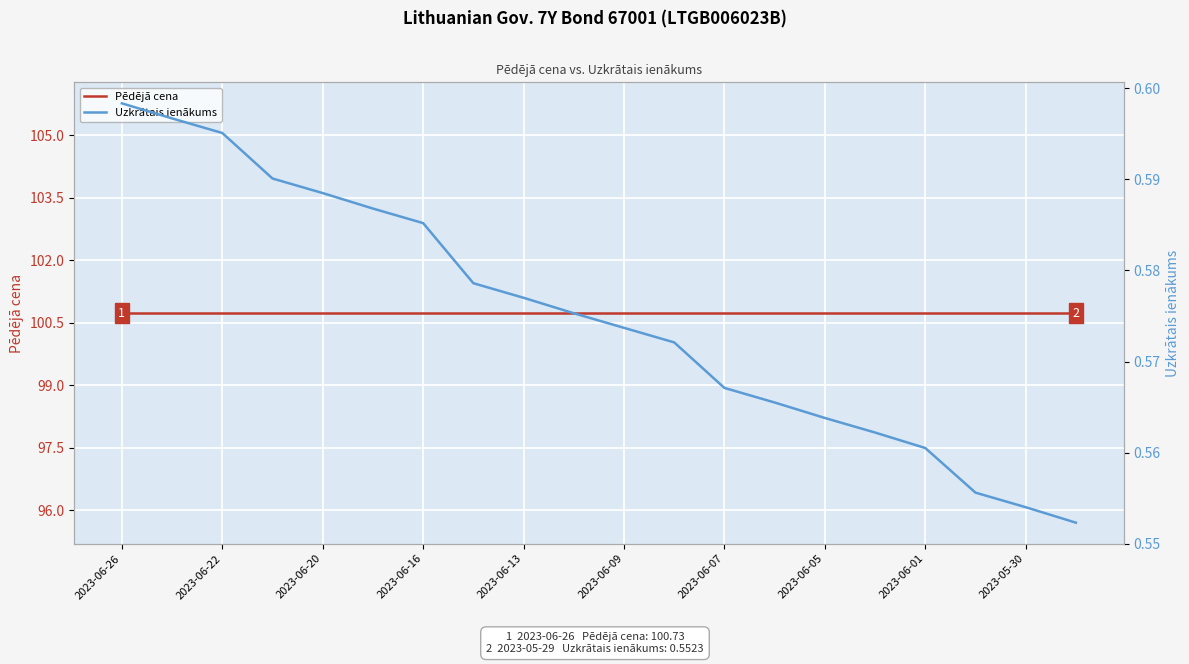

What is the value of the Uzkrātais ienākums point at the 8th from the left?

0.6